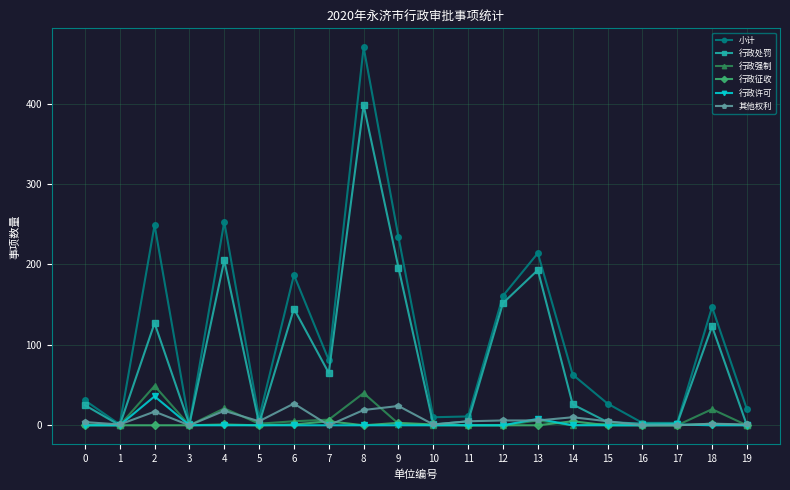

What is the difference between the highest and lowest values at 19?

20